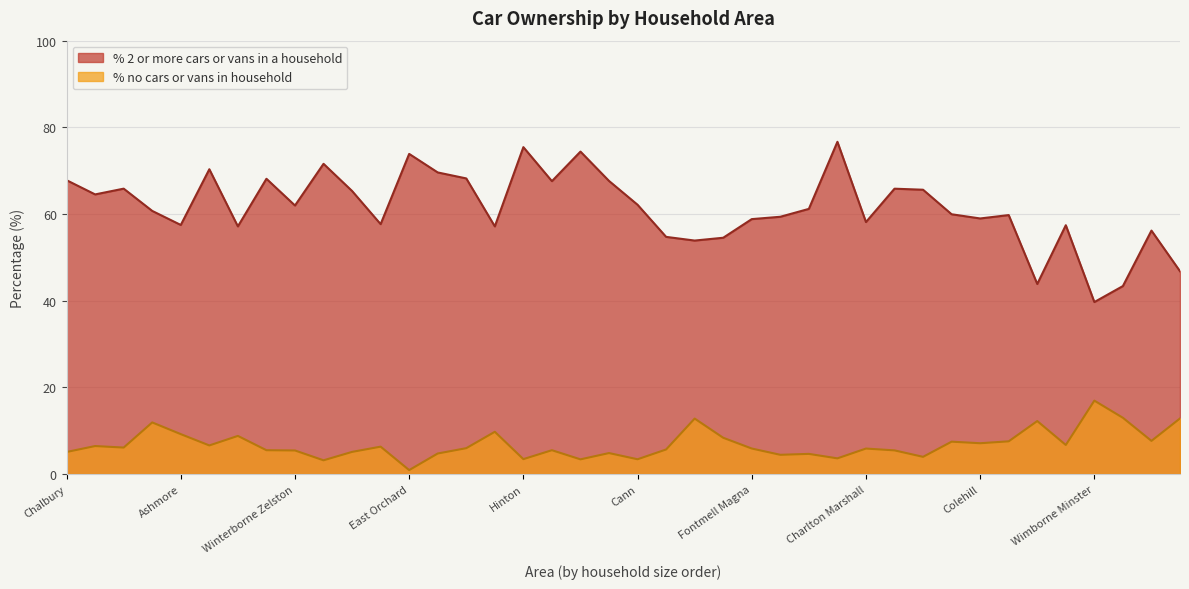

True or false: % 2 or more cars or vans in a household and % no cars or vans in household intersect in this chart.

False